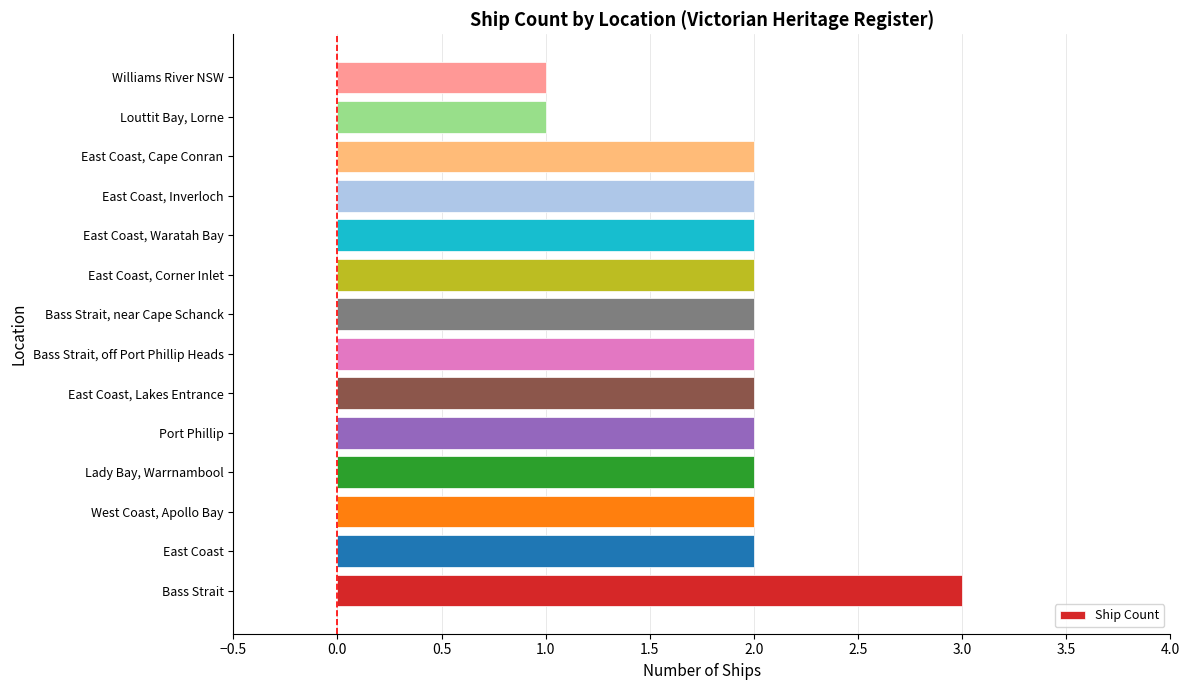

What is the difference between the second highest and second lowest values?

1